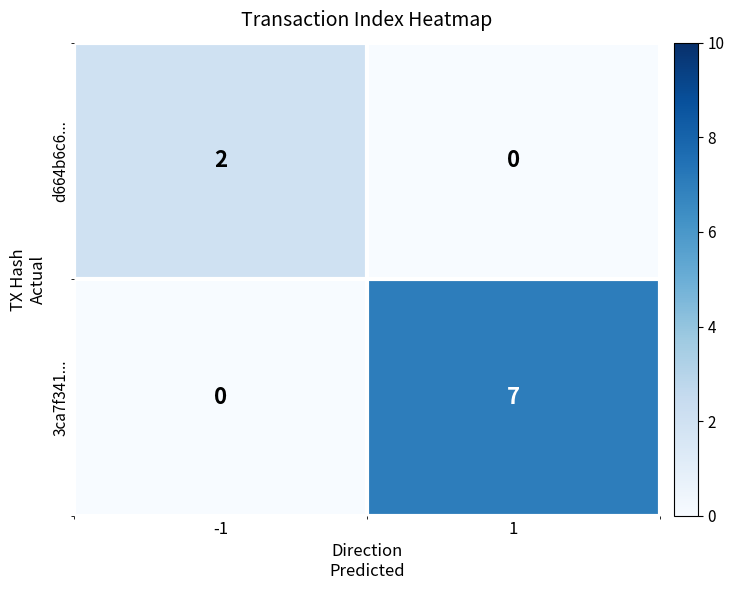

Is it true that d664b6c6... equals 2 at -1?

True